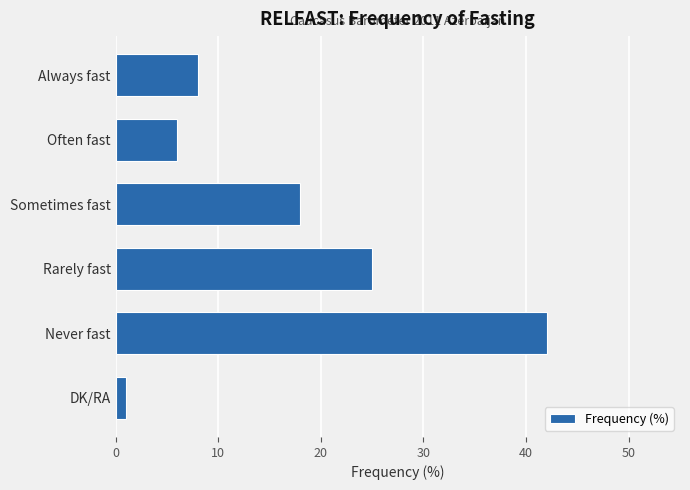

What is the minimum value shown in the chart?

1